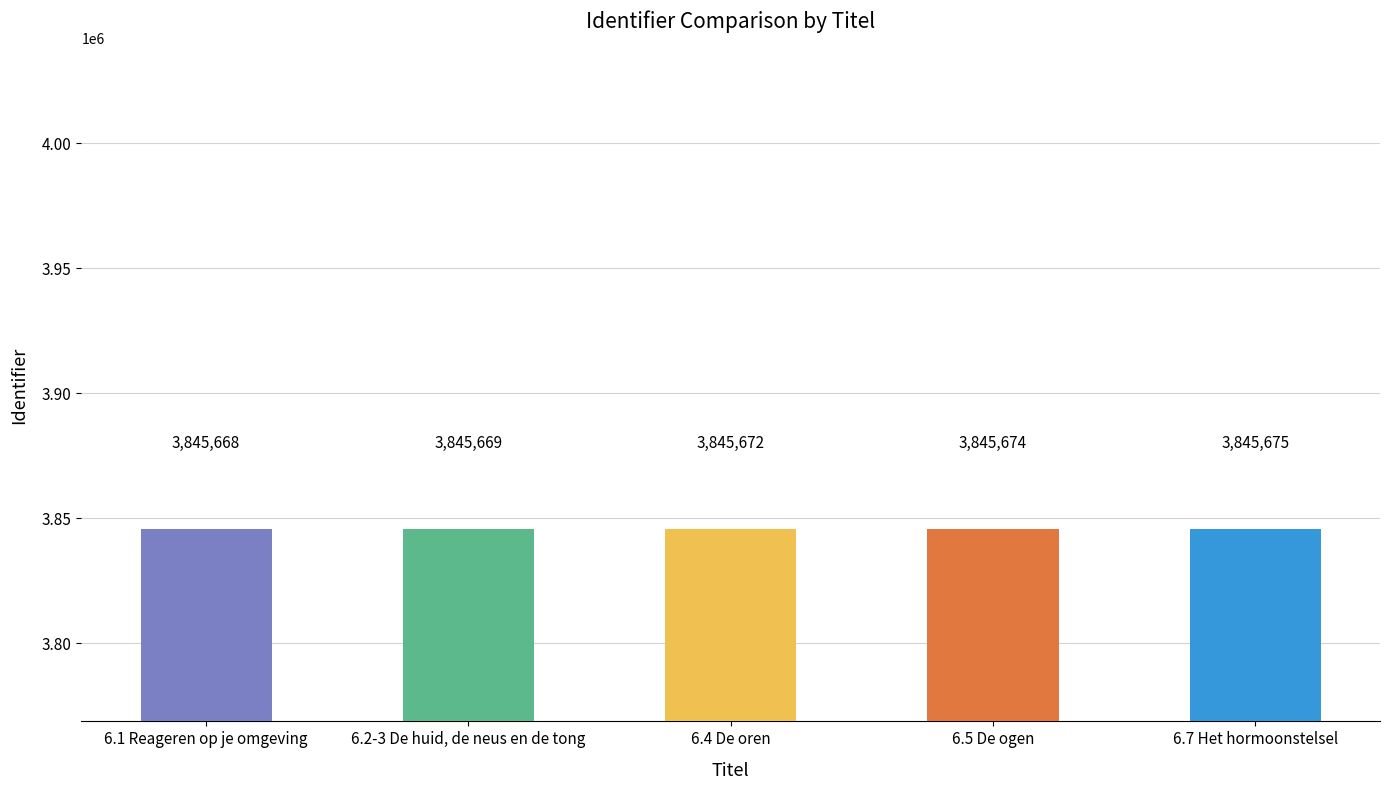

How many series are shown in this chart?

1